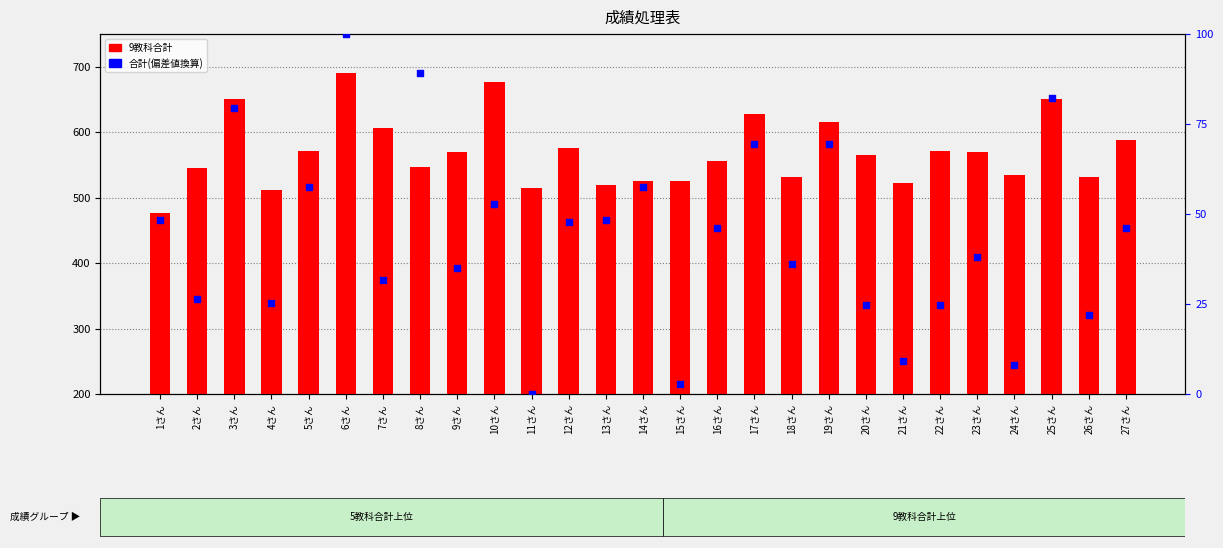

At which category is the sum across all series the highest?

6さん